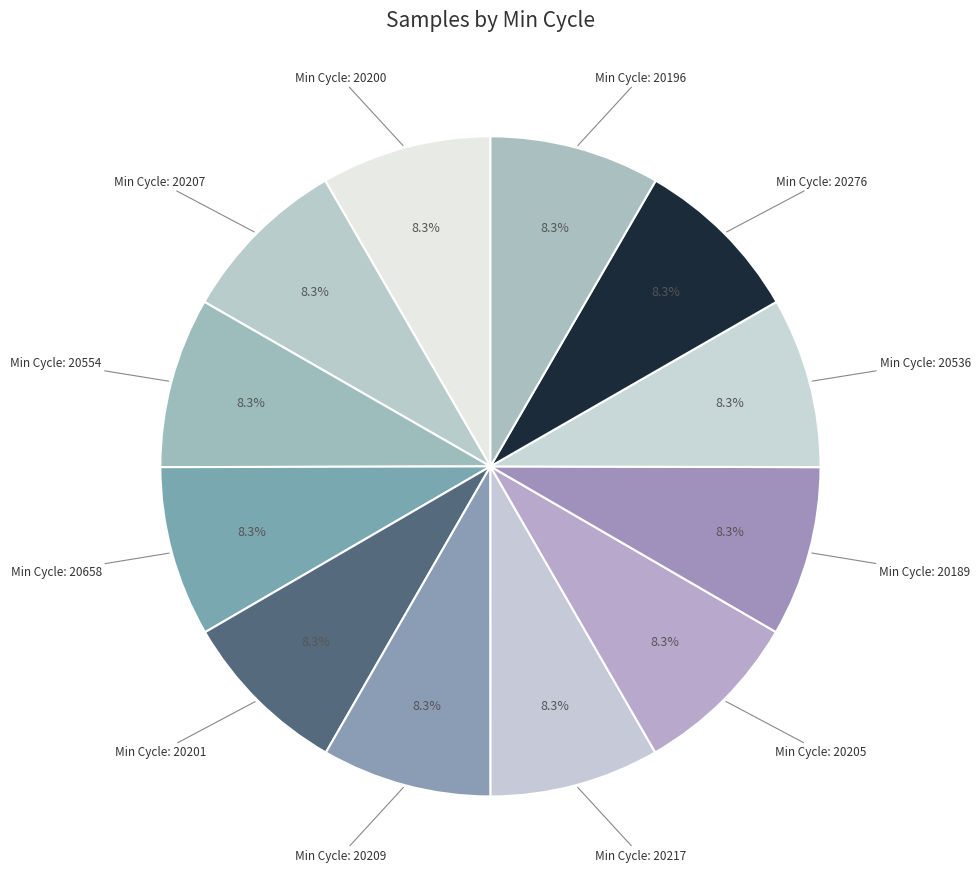

Which slice is the largest?

20200